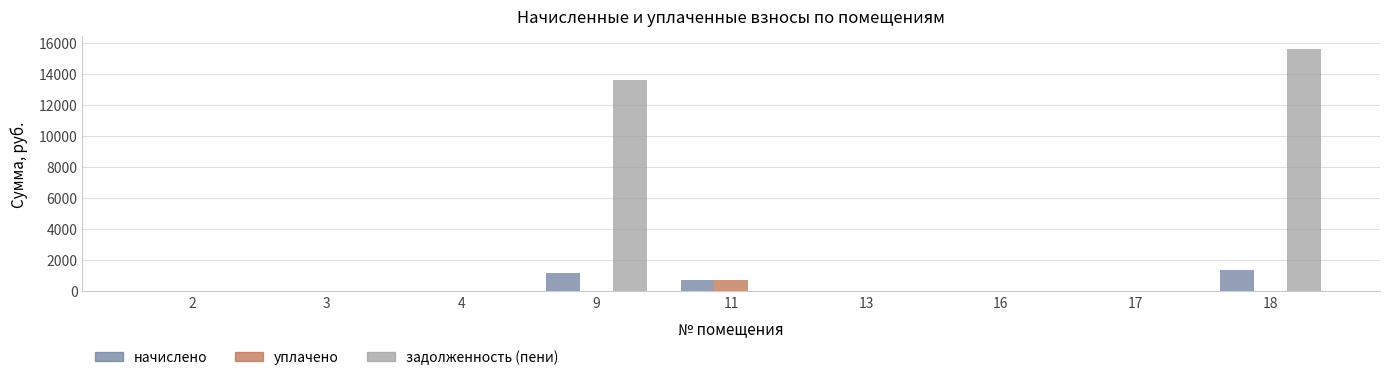

Which series has the largest range (max minus min)?

задолженность (пени)